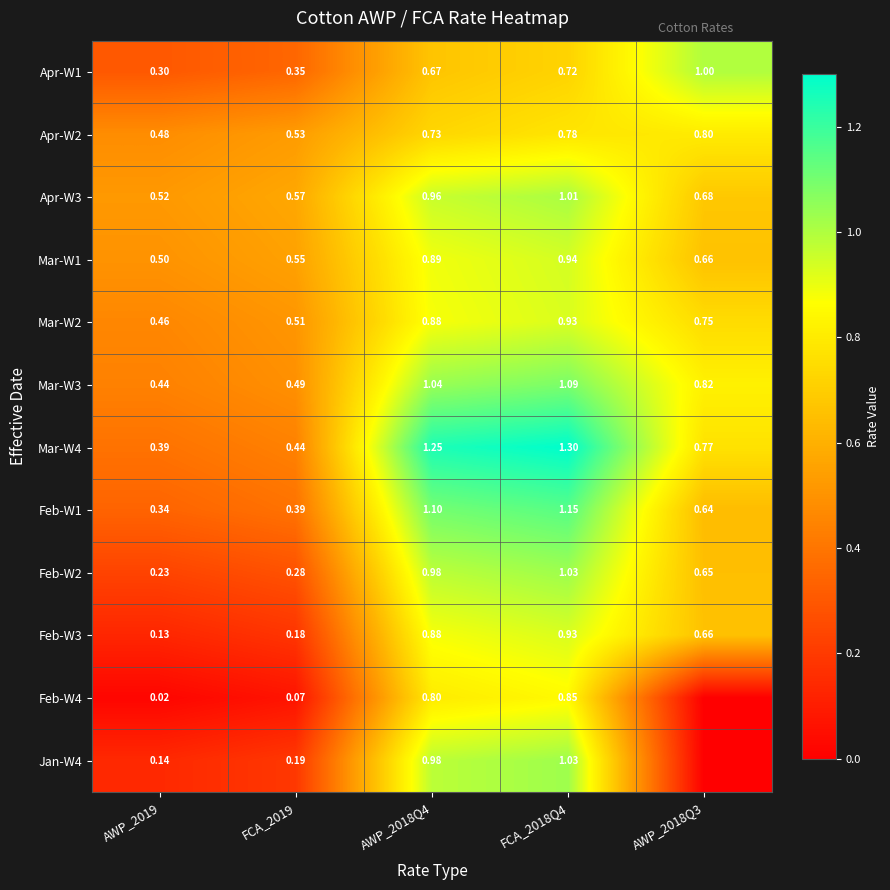

Is the value of Apr-W1 at AWP_2019 greater than the value of Feb-W1 at FCA_2018Q4?

No